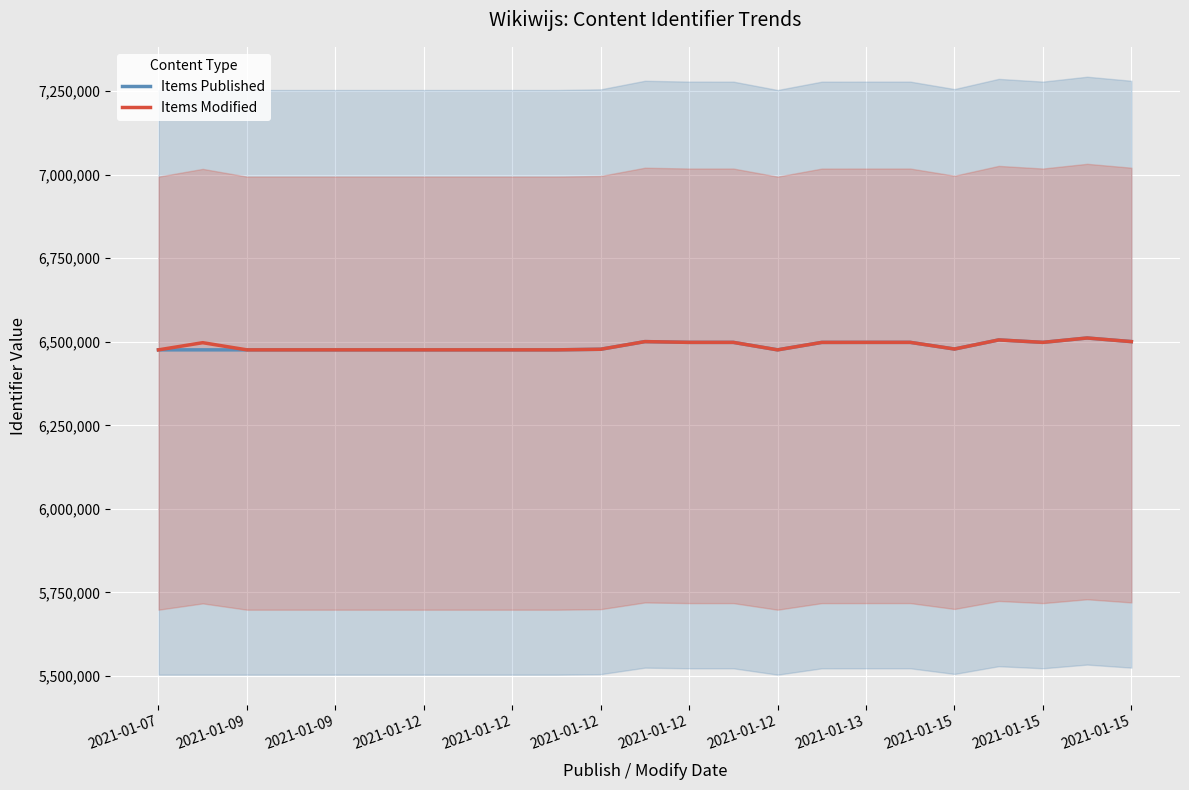

How many interior local peaks does the Items Published series have?

4